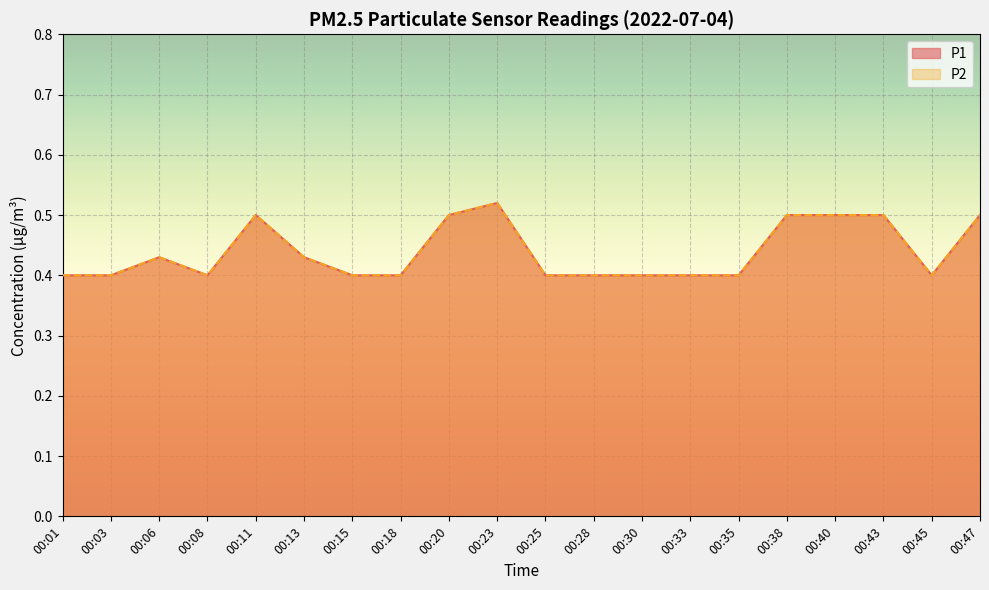

Is the value of P1 at 00:30 greater than the value of P2 at 00:20?

No